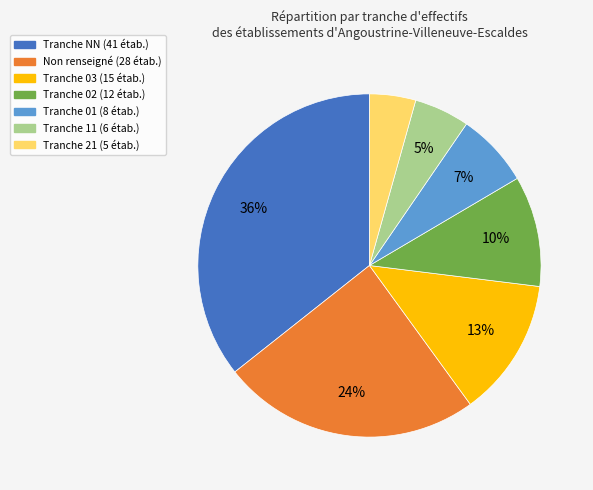

Does any single category account for the majority?

No